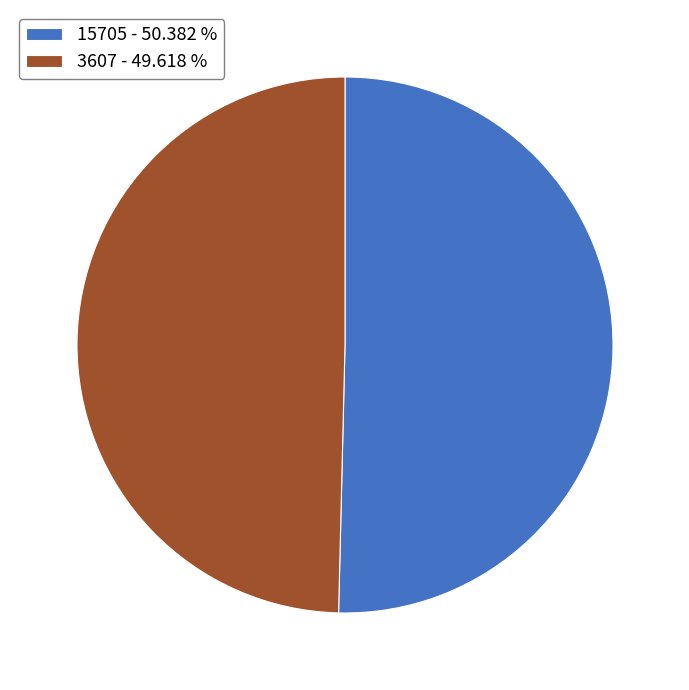

Does any single category account for the majority?

Yes